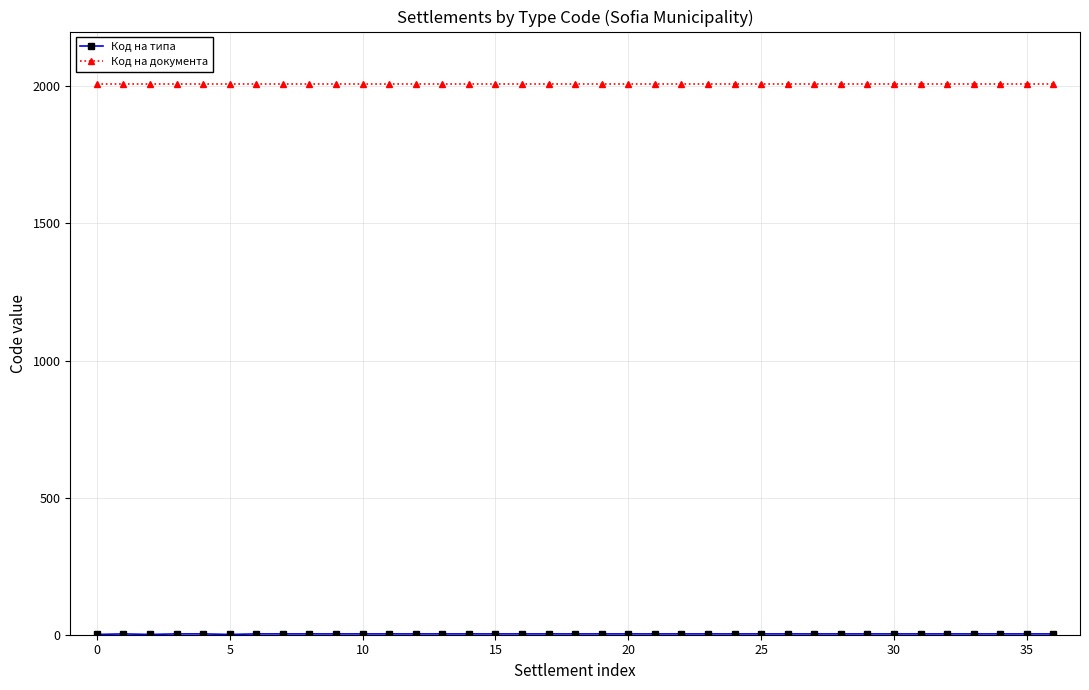

What is the greatest value displayed?

2008